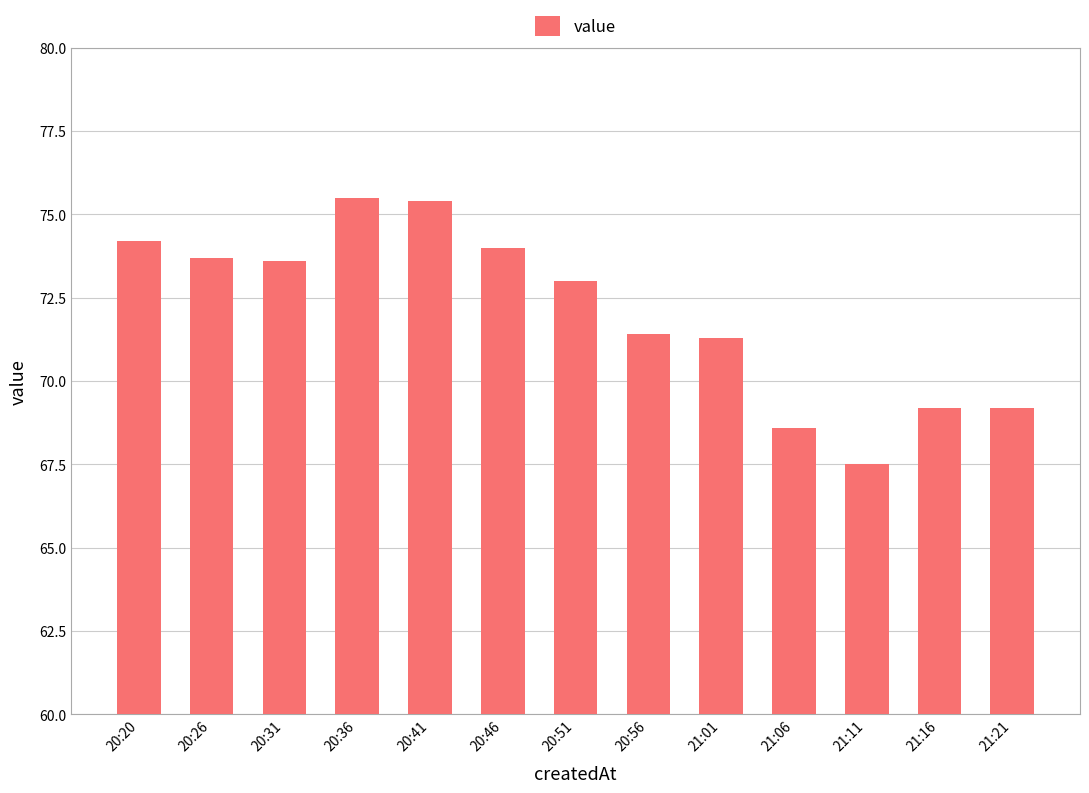

Does the chart contain any negative values?

No